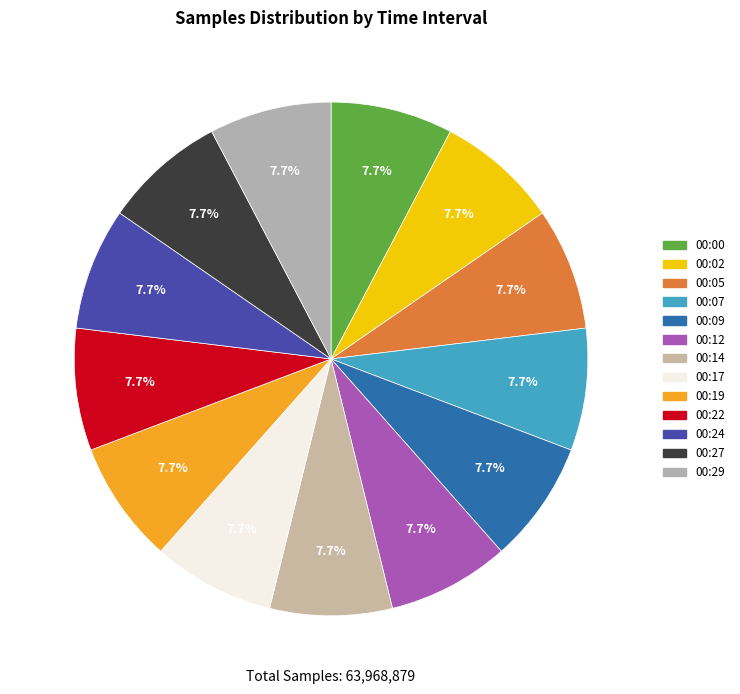

The 00:27 slice represents 8% of the pie. True or false?

True